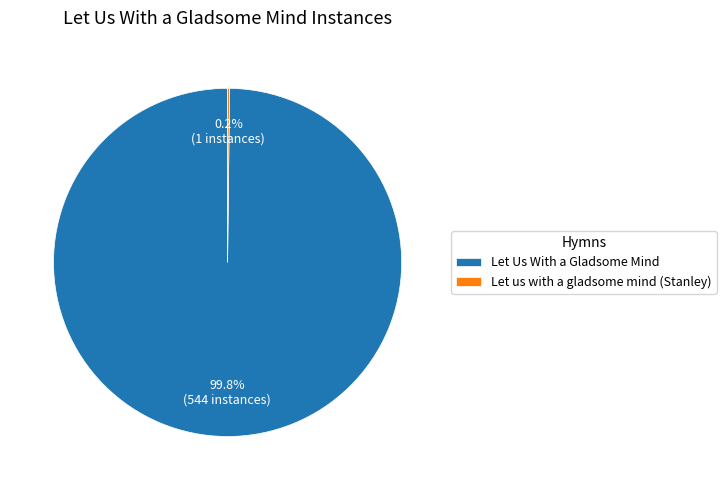

What is the largest slice in the pie chart?

Let Us With a Gladsome Mind